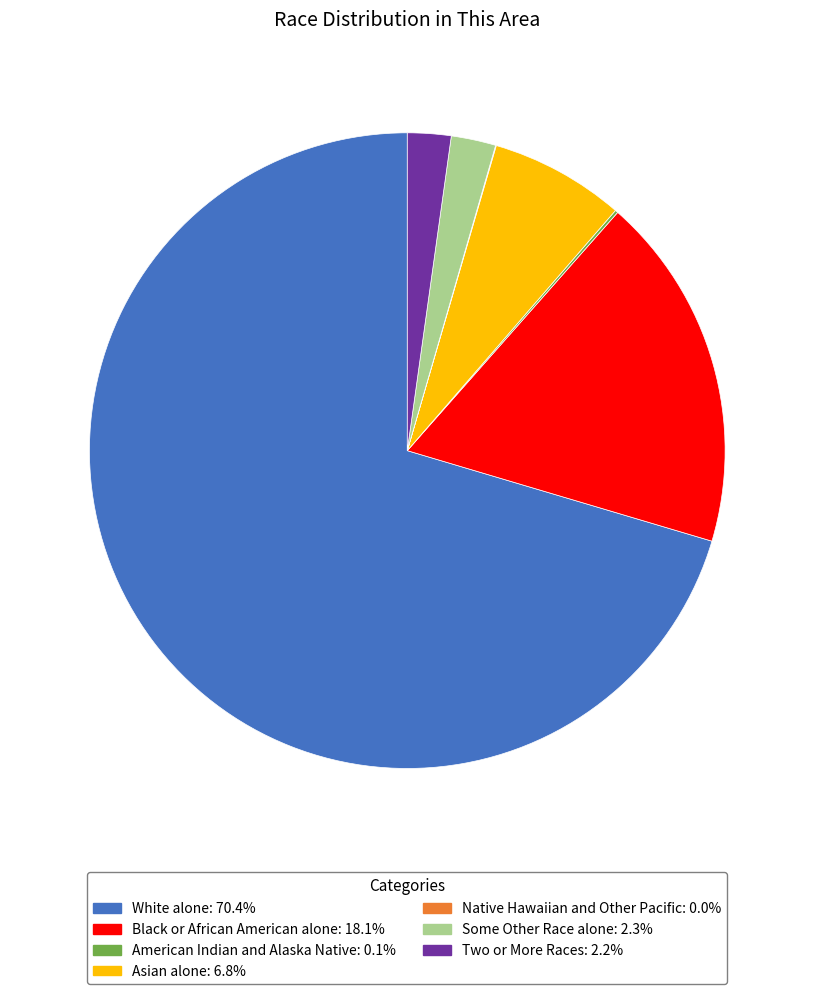

Combined, do Black or African American alone: 18.1% and Asian alone: 6.8% account for over 50%?

No